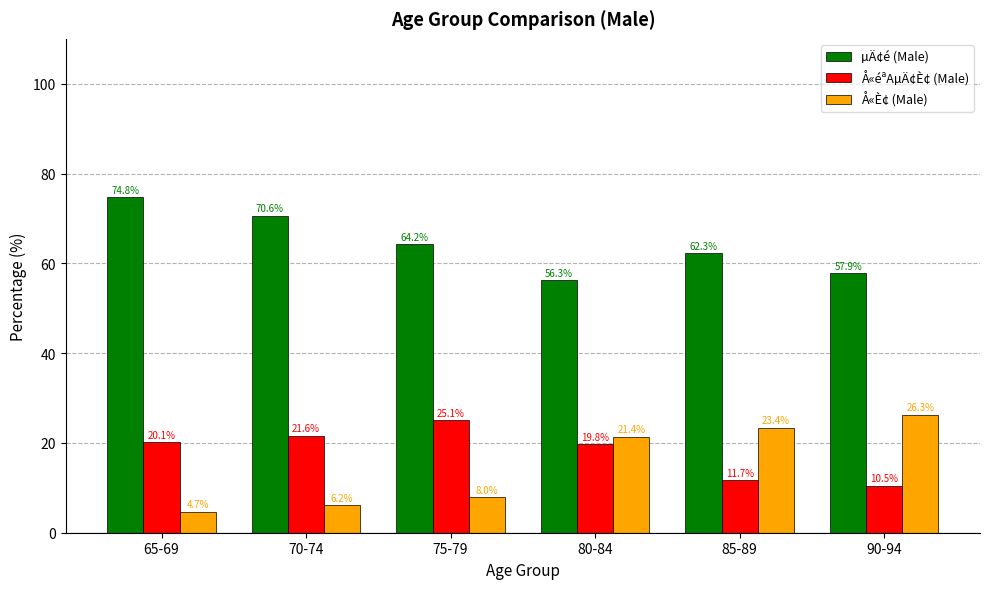

Does the chart contain stacked bars?

No